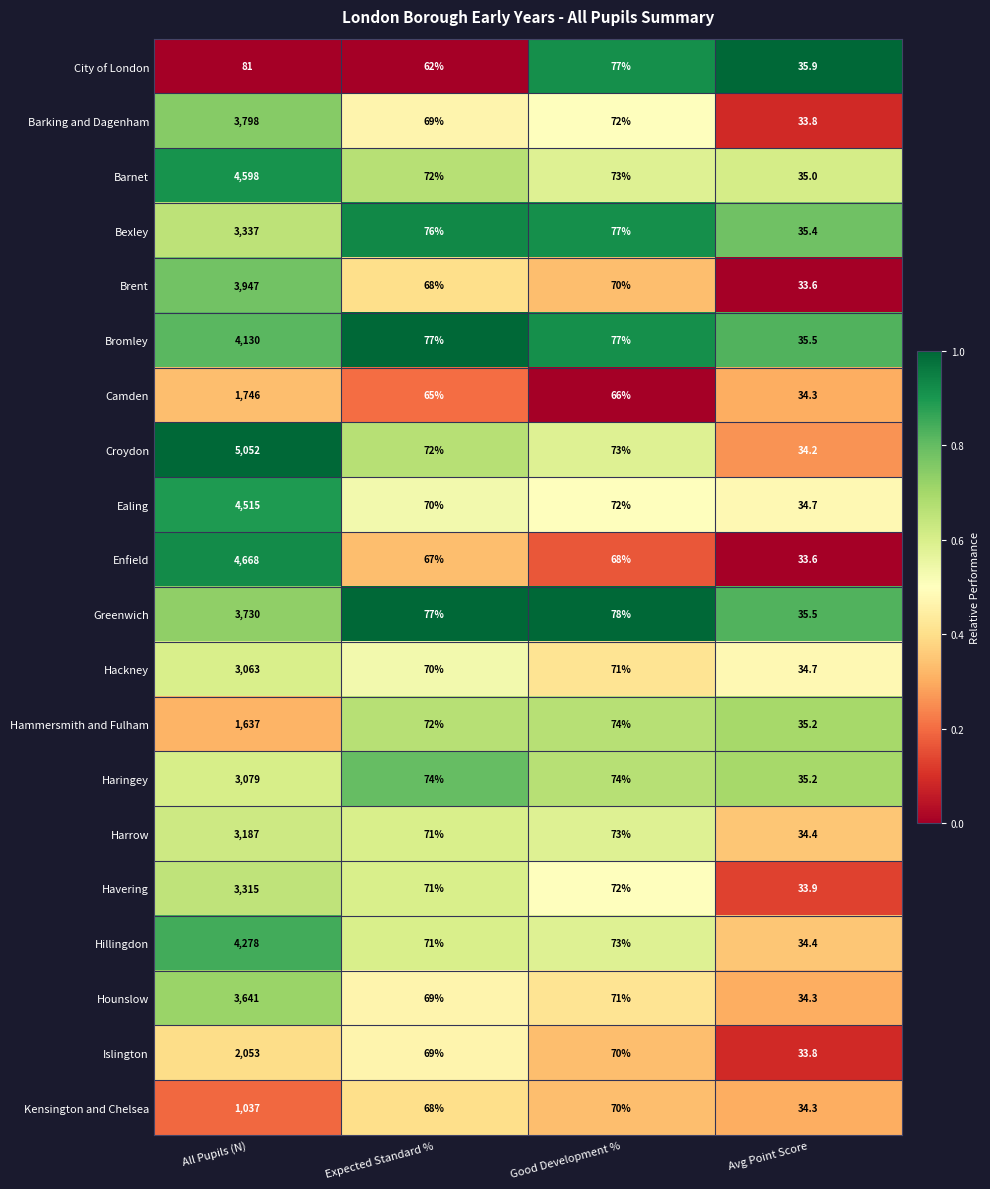

At which label does Enfield first exceed 68?

All Pupils (N)